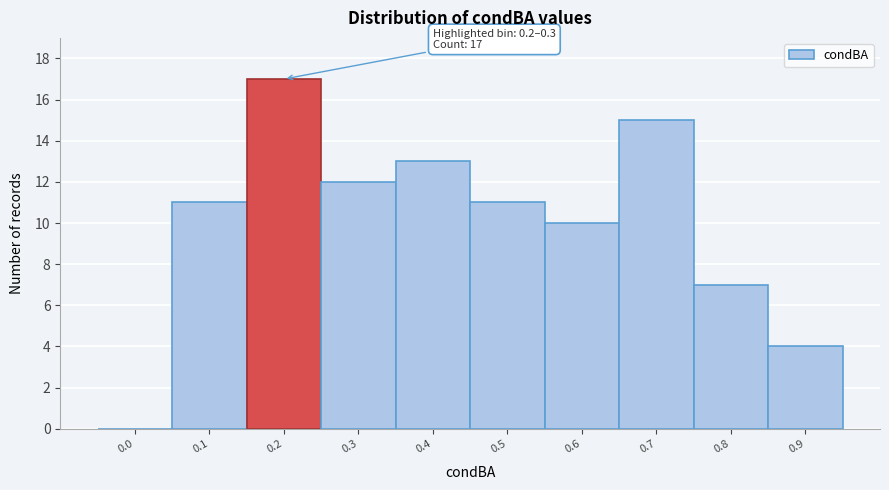

Reading left to right, transcribe all the data shown in this chart.

0.0=0	0.1=11	0.2=17	0.3=12	0.4=13	0.5=11	0.6=10	0.7=15	0.8=7	0.9=4